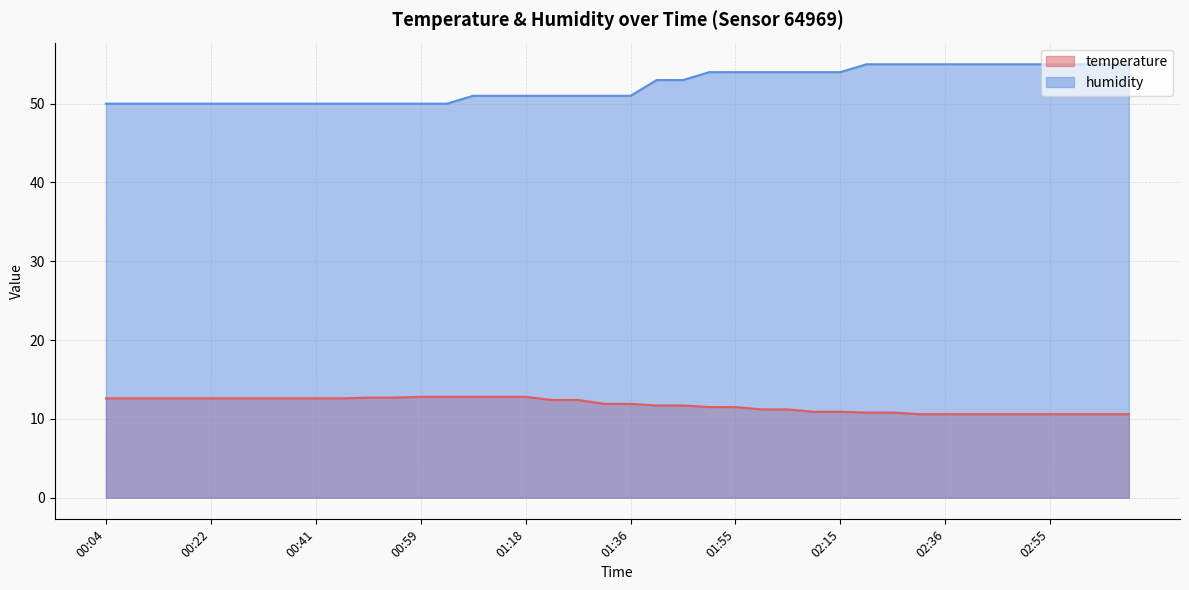

Reading right to left, extract all data points from this chart.

temperature: 03:10=10.6	03:05=10.6	03:00=10.6	02:55=10.6	02:50=10.6	02:45=10.6	02:41=10.6	02:36=10.6	02:31=10.6	02:26=10.8	02:20=10.8	02:15=10.9	02:10=10.9	02:05=11.2	02:00=11.2	01:55=11.5	01:50=11.5	01:46=11.7	01:41=11.7	01:36=11.9	01:32=11.9	01:27=12.4	01:22=12.4	01:18=12.8	01:13=12.8	01:08=12.8	01:04=12.8	00:59=12.8	00:55=12.7	00:50=12.7	00:45=12.6	00:41=12.6	00:36=12.6	00:31=12.6	00:27=12.6	00:22=12.6	00:18=12.6	00:13=12.6	00:08=12.6	00:04=12.6
humidity: 03:10=55.0	03:05=55.0	03:00=55.0	02:55=55.0	02:50=55.0	02:45=55.0	02:41=55.0	02:36=55.0	02:31=55.0	02:26=55.0	02:20=55.0	02:15=54.0	02:10=54.0	02:05=54.0	02:00=54.0	01:55=54.0	01:50=54.0	01:46=53.0	01:41=53.0	01:36=51.0	01:32=51.0	01:27=51.0	01:22=51.0	01:18=51.0	01:13=51.0	01:08=51.0	01:04=50.0	00:59=50.0	00:55=50.0	00:50=50.0	00:45=50.0	00:41=50.0	00:36=50.0	00:31=50.0	00:27=50.0	00:22=50.0	00:18=50.0	00:13=50.0	00:08=50.0	00:04=50.0